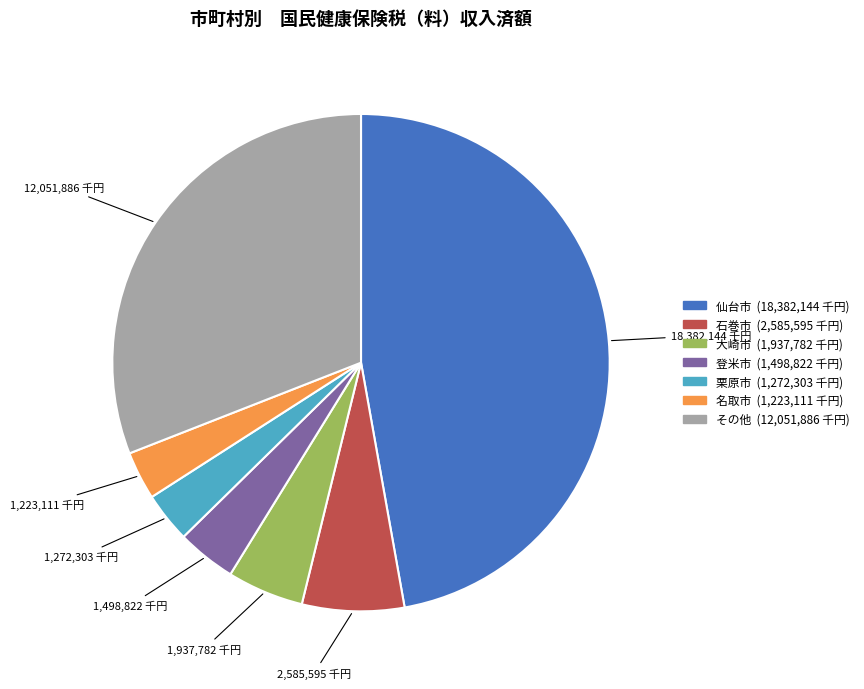

Is there a majority slice in this chart?

No